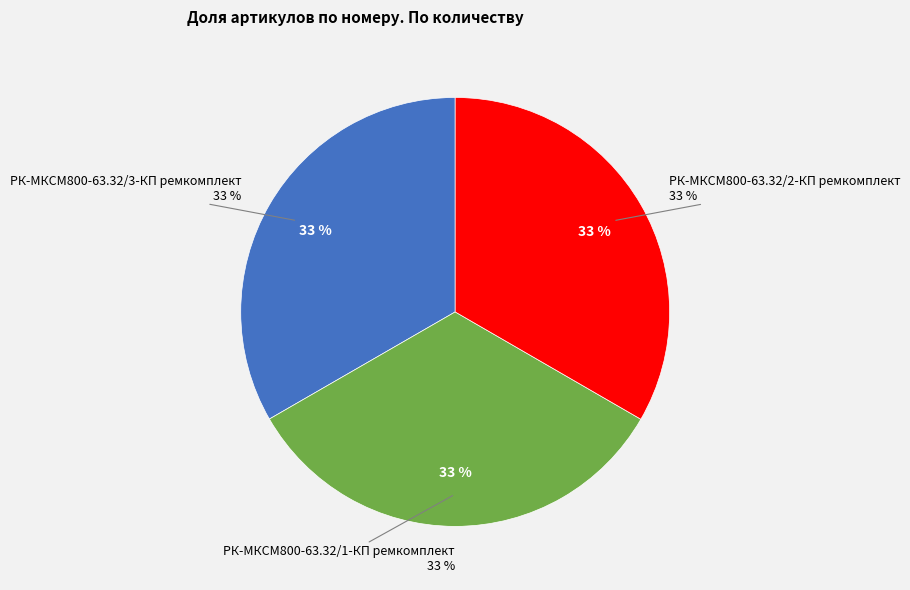

What percentage is the РК-МКСМ800-63.32/2-КП ремкомплект slice, to the nearest percent?

33%